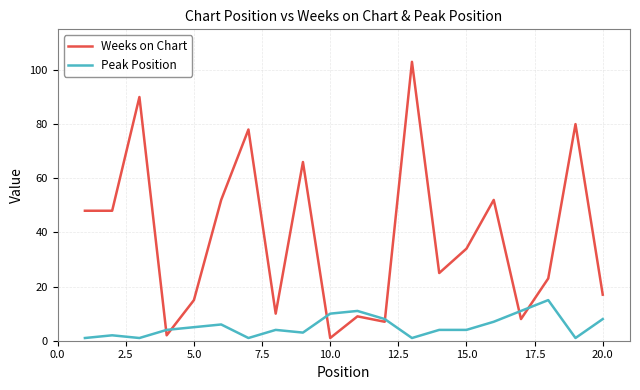

Reading right to left, extract all data points from this chart.

Weeks on Chart: 17	80	23	8	52	34	25	103	7	9	1	66	10	78	52	15	2	90	48	48
Peak Position: 8	1	15	11	7	4	4	1	8	11	10	3	4	1	6	5	4	1	2	1